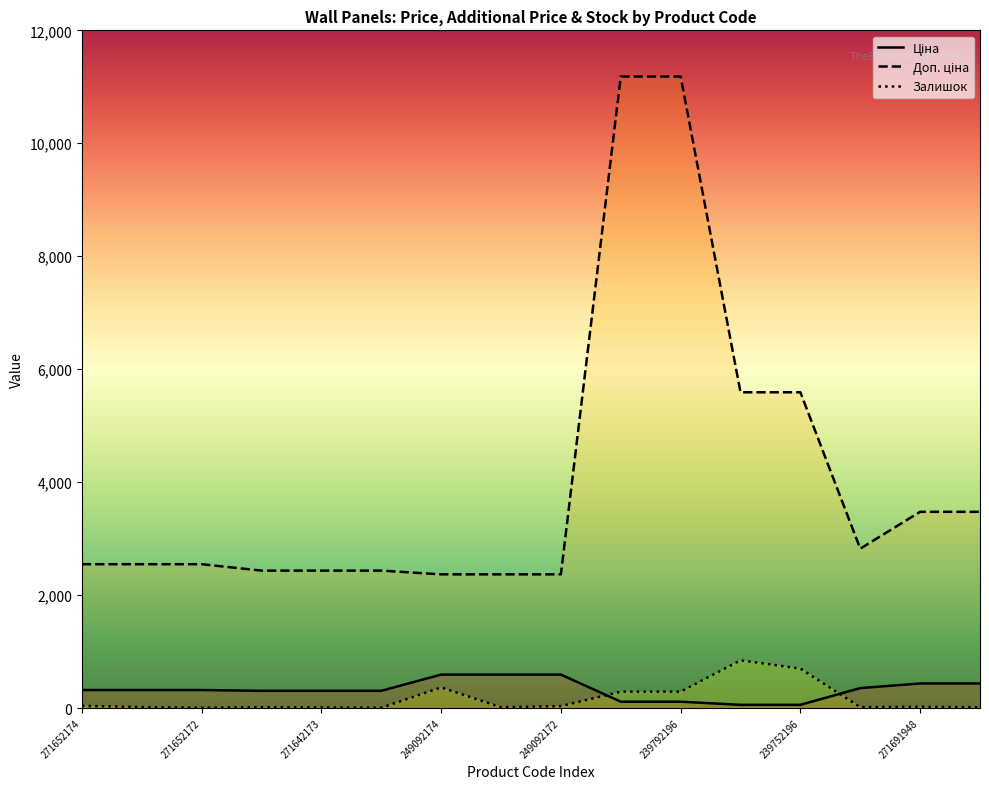

What is the value of the Доп. ціна point at the 9th from the left?

2366.5